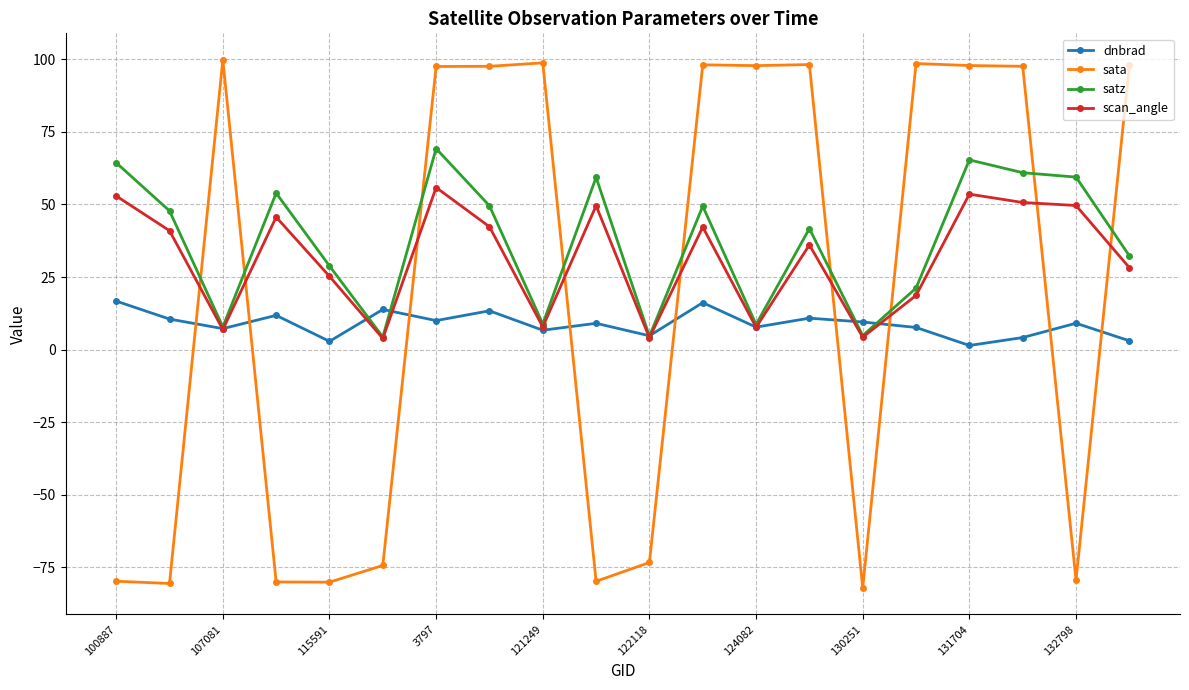

What is the maximum value for dnbrad?

16.7